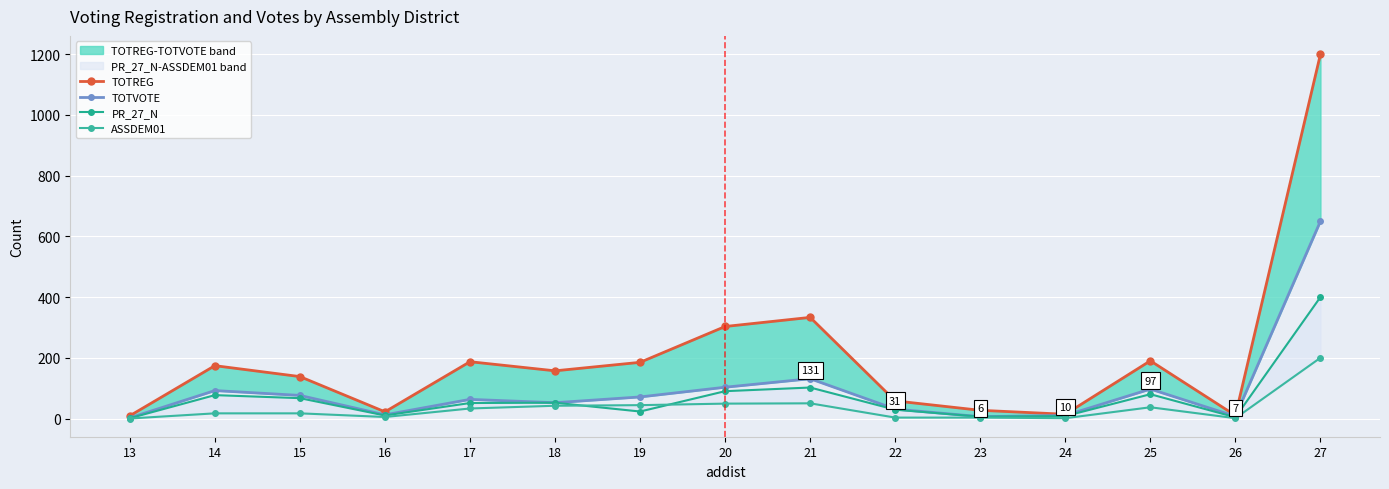

What is the value of the TOTVOTE point at the 8th from the left?

103